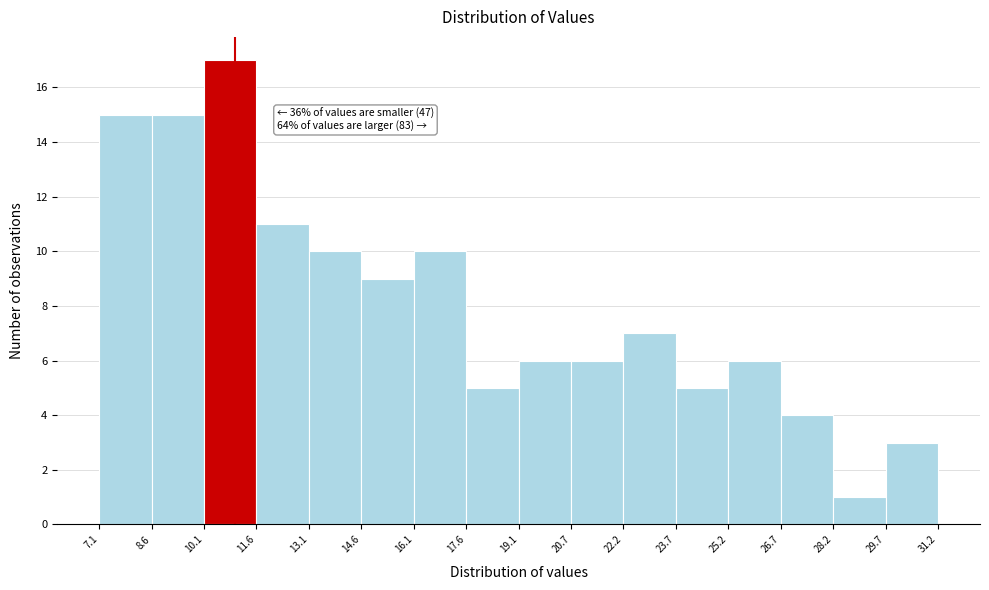

Which range on the x-axis has the tallest bar?

10.1 to 11.6